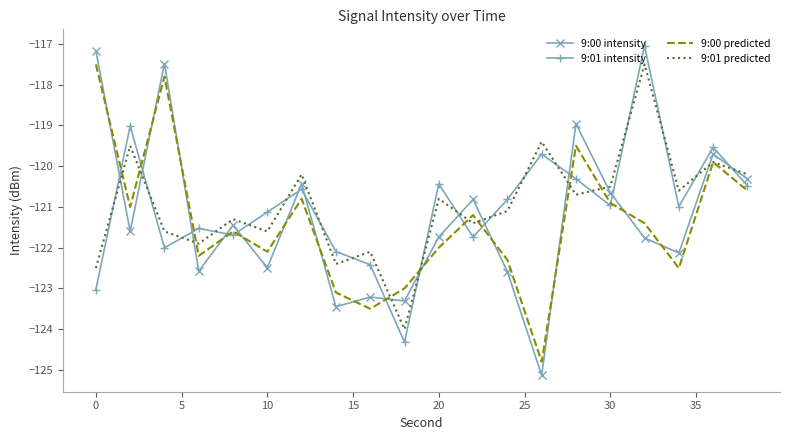

Which series has the largest range (max minus min)?

9:00 intensity